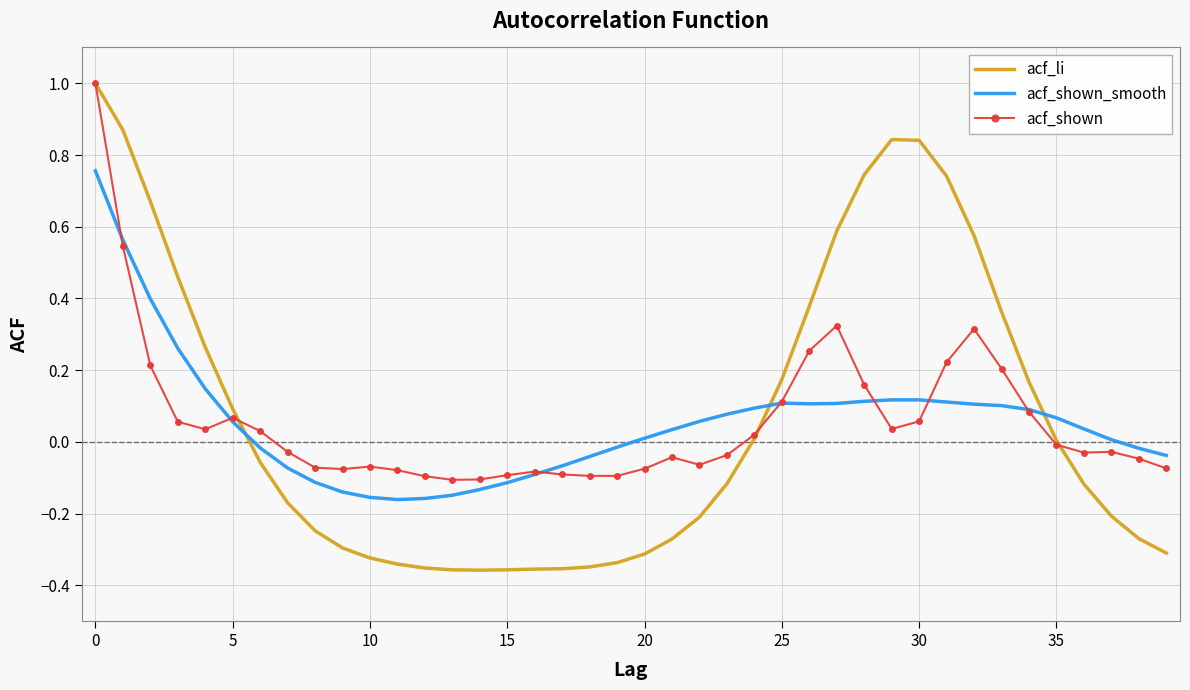

How many categories are shown in the chart?

40